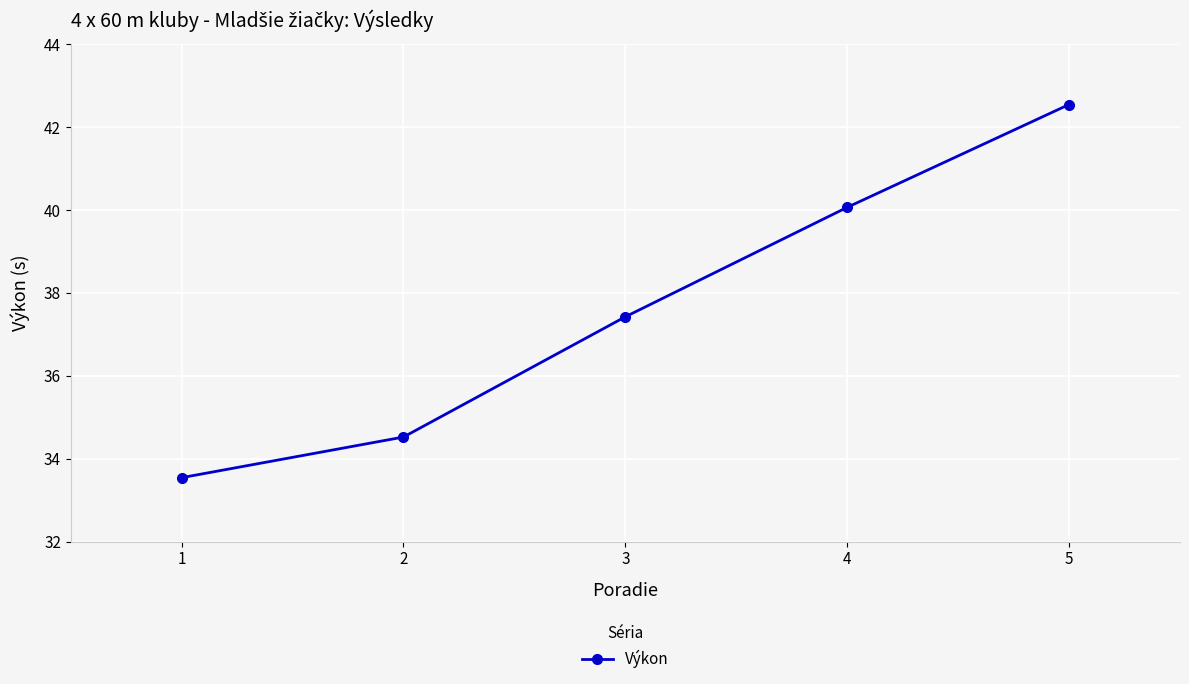

Which category has the lowest value across all series?

1